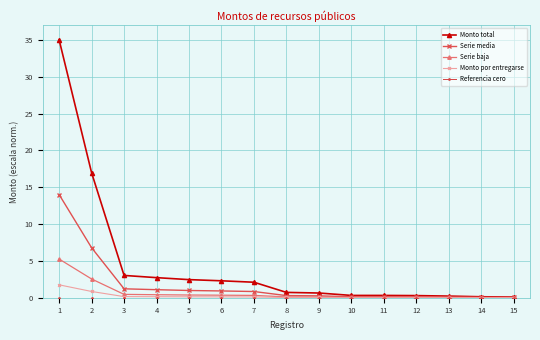

True or false: Serie media has a value of 0.9 at 6.

True